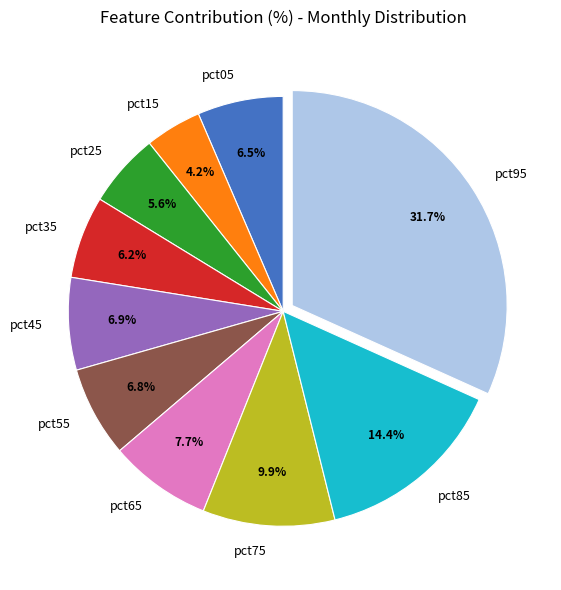

Is there any slice that represents more than half of the pie?

No